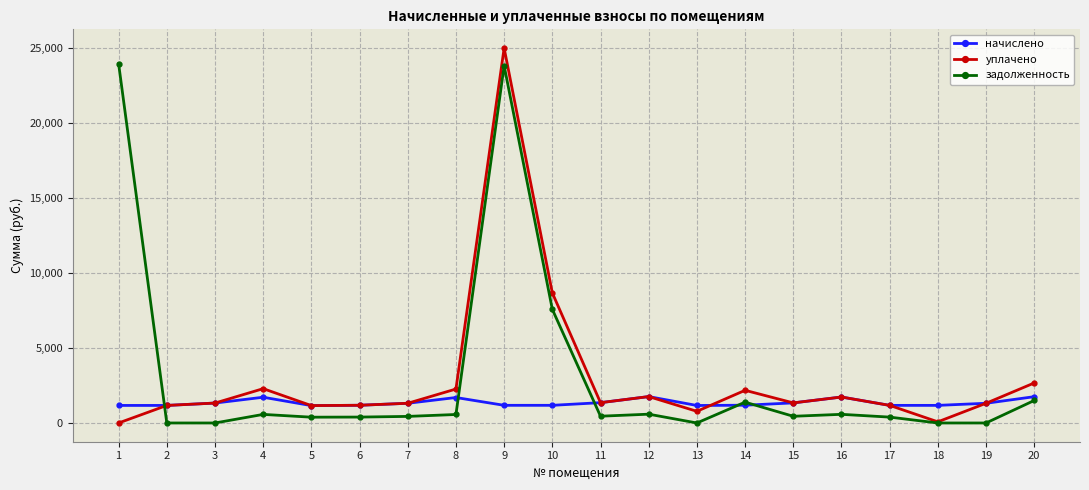

How many data points in уплачено are above 1338?

10